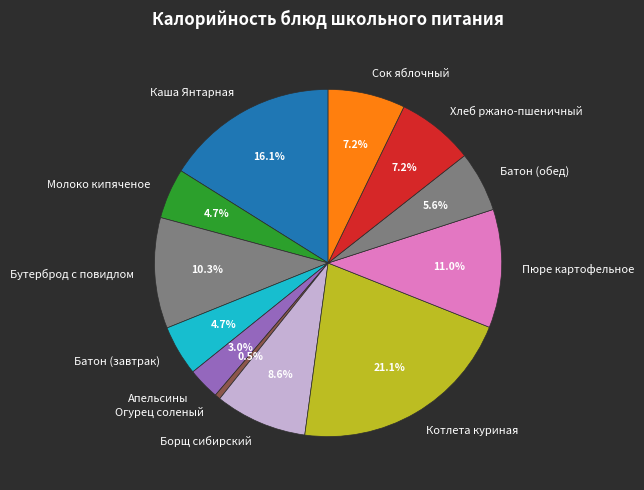

Is the sum of Бутерброд с повидлом and Огурец соленый greater than half?

No